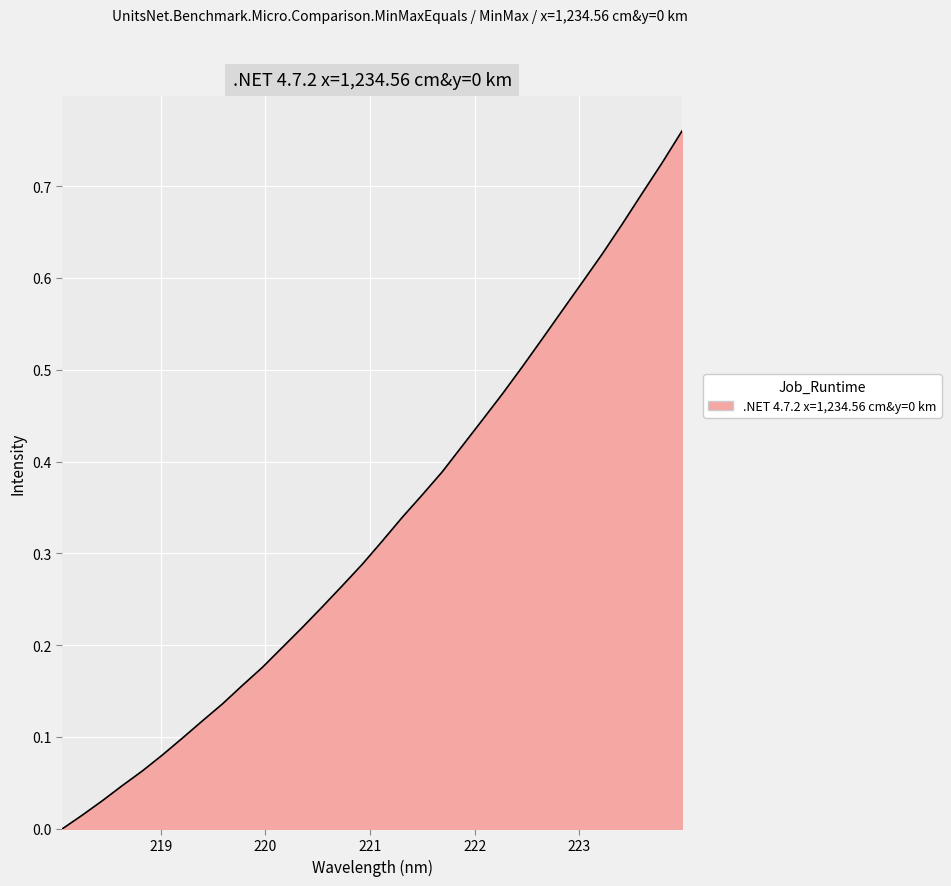

What is the value of the 28th point from the left?

0.6